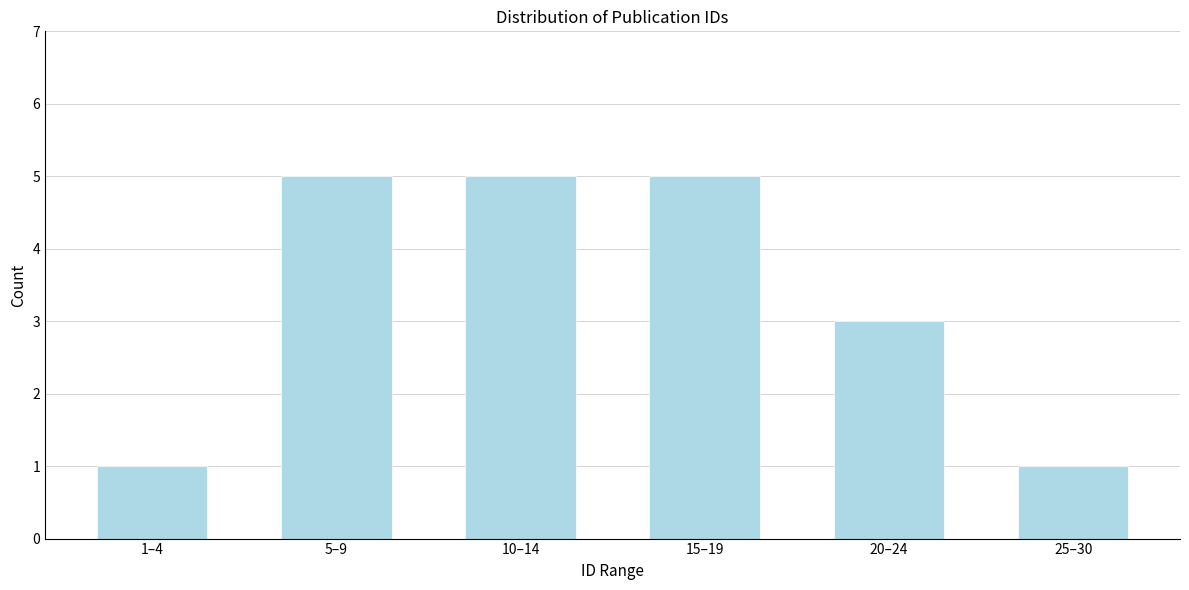

Reading left to right, what are all the values shown in this chart?

1	5	5	5	3	1